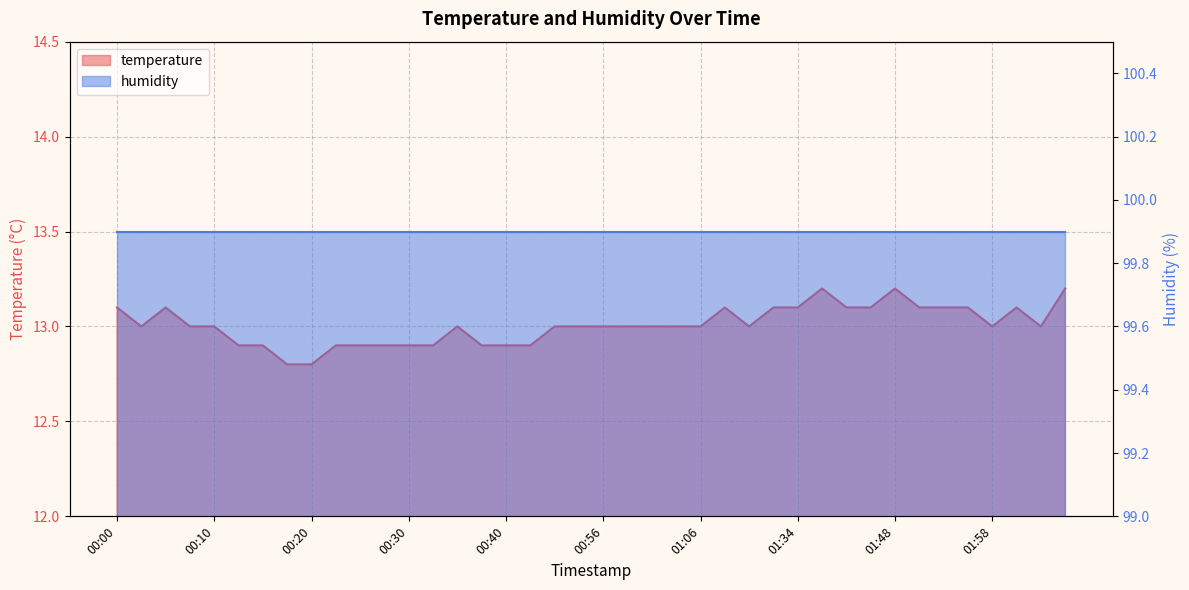

Is it true that the value at 00:18 is 12.8?

True